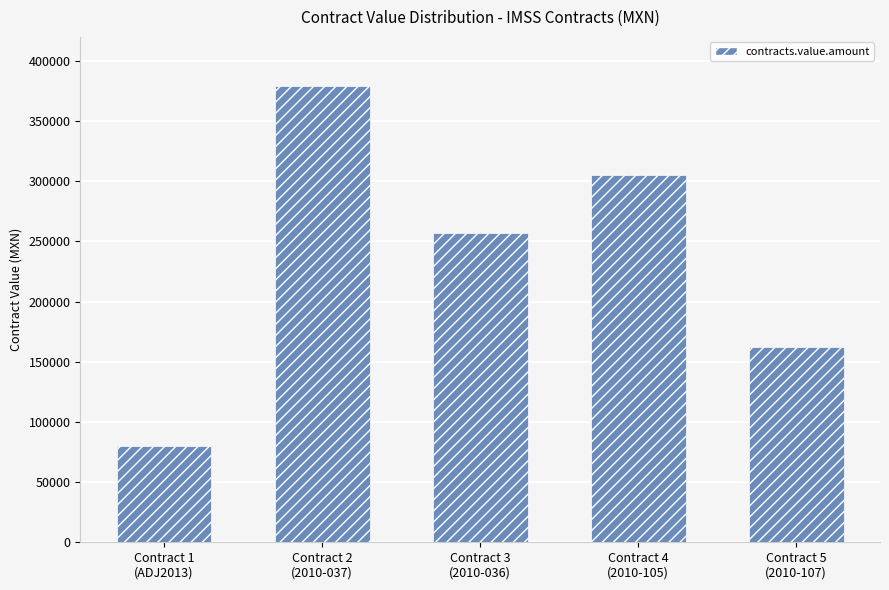

Is it true that the value at Contract 2
(2010-037) is 379421.3?

True